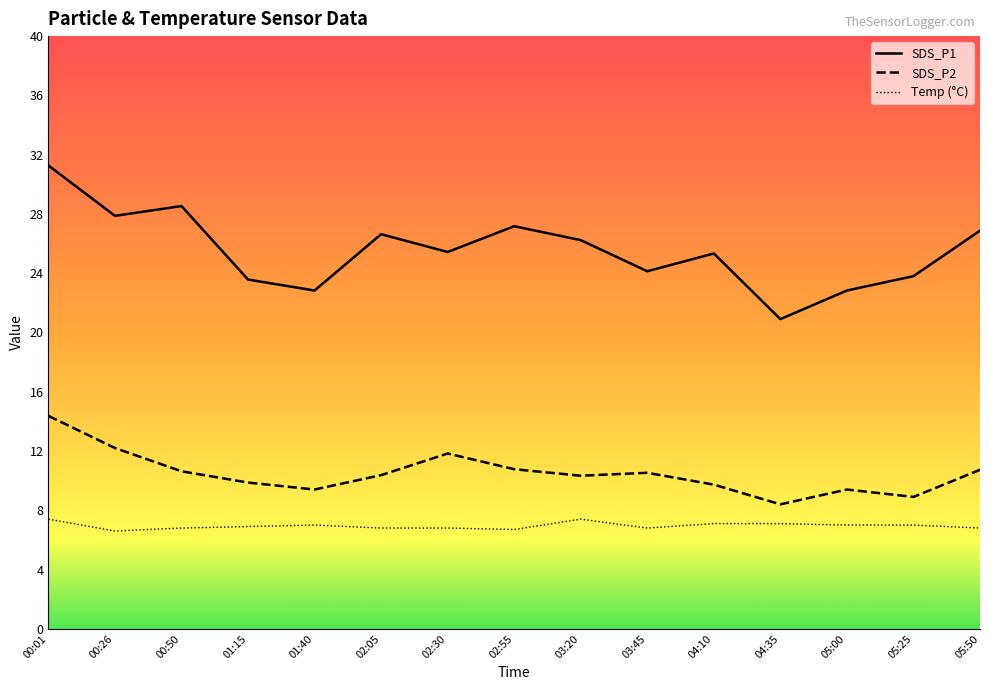

Reading left to right, transcribe all the data shown in this chart.

SDS_P1: 00:01=31.3	00:26=27.9	00:50=28.5	01:15=23.6	01:40=22.8	02:05=26.6	02:30=25.4	02:55=27.2	03:20=26.2	03:45=24.1	04:10=25.3	04:35=20.9	05:00=22.8	05:25=23.8	05:50=26.9
SDS_P2: 00:01=14.4	00:26=12.2	00:50=10.6	01:15=9.9	01:40=9.4	02:05=10.4	02:30=11.8	02:55=10.8	03:20=10.3	03:45=10.5	04:10=9.7	04:35=8.4	05:00=9.4	05:25=8.9	05:50=10.7
Temp: 00:01=7.4	00:26=6.6	00:50=6.8	01:15=6.9	01:40=7.0	02:05=6.8	02:30=6.8	02:55=6.7	03:20=7.4	03:45=6.8	04:10=7.1	04:35=7.1	05:00=7.0	05:25=7.0	05:50=6.8